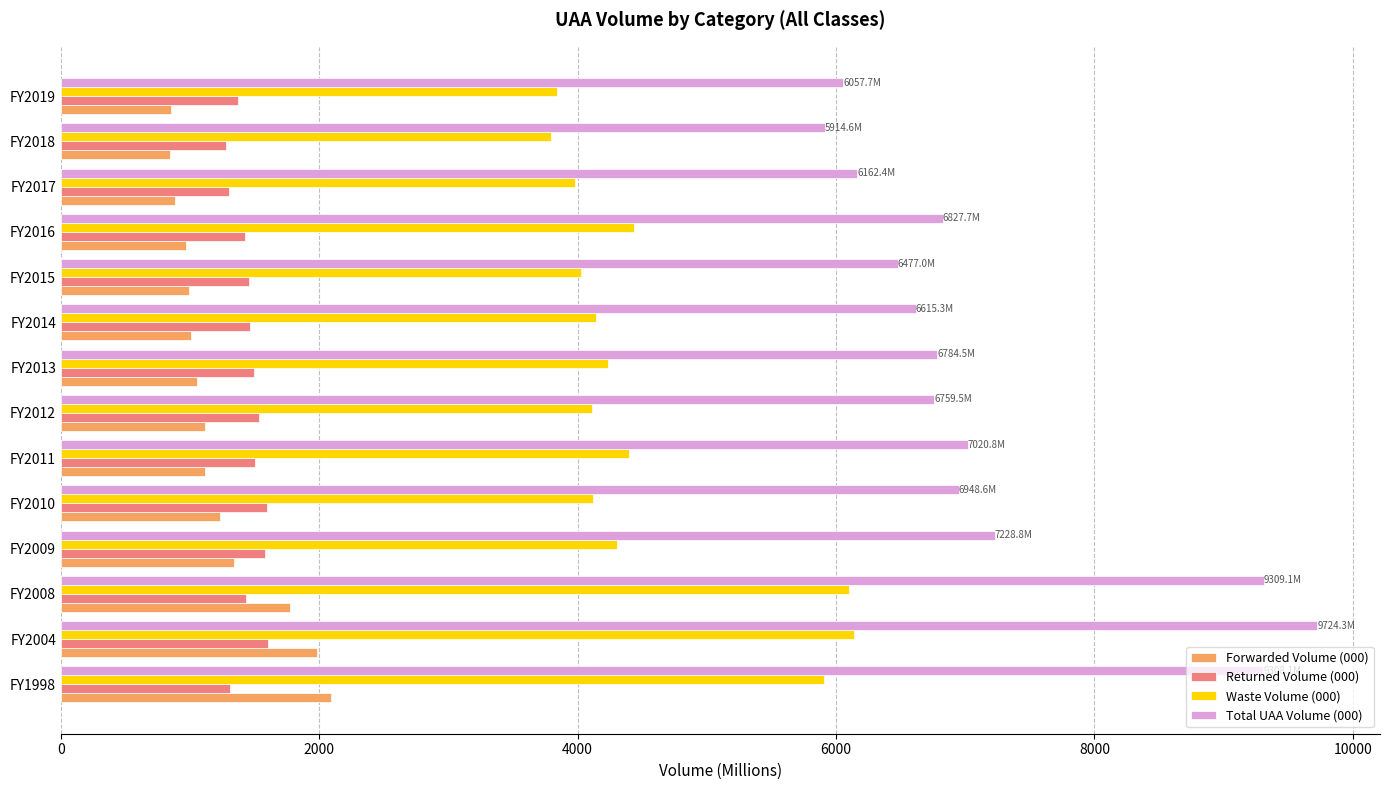

Rank the series by their maximum value, from highest to lowest.

Total UAA Volume (000), Waste Volume (000), Forwarded Volume (000), Returned Volume (000)